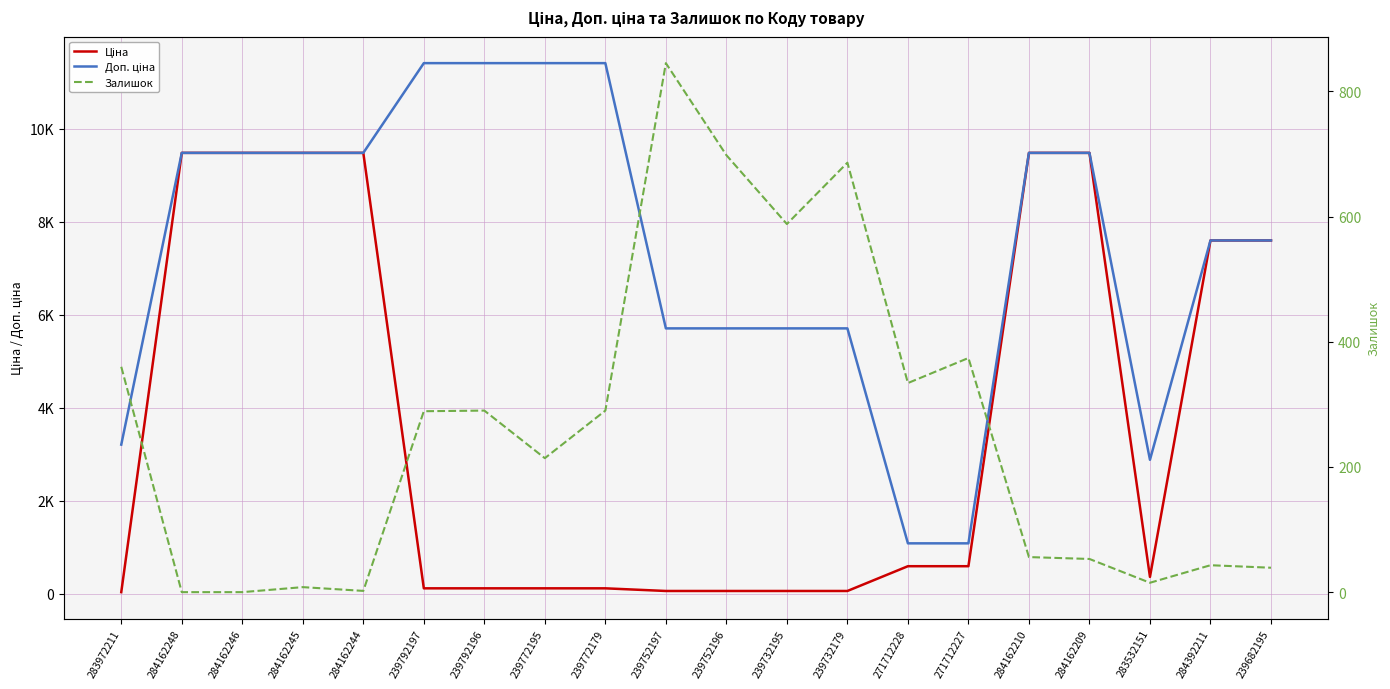

Reading left to right, what are all the values shown in this chart?

Ціна: 32.0	9480.1	9480.1	9480.1	9480.1	114.1	114.1	114.1	114.1	57.0	57.0	57.0	57.0	589.9	589.9	9480.1	9480.1	359.9	7596.5	7596.5
Доп. ціна: 3205.0	9480.1	9480.1	9480.1	9480.1	11410.0	11410.0	11410.0	11410.0	5705.0	5705.0	5705.0	5705.0	1081.7	1081.7	9480.1	9480.1	2878.8	7596.5	7596.5
Залишок: 360.0	0.0	0.0	8.0	2.0	289.0	290.0	214.0	290.0	845.0	698.0	588.0	686.0	334.0	374.0	56.0	53.0	15.0	43.0	39.0